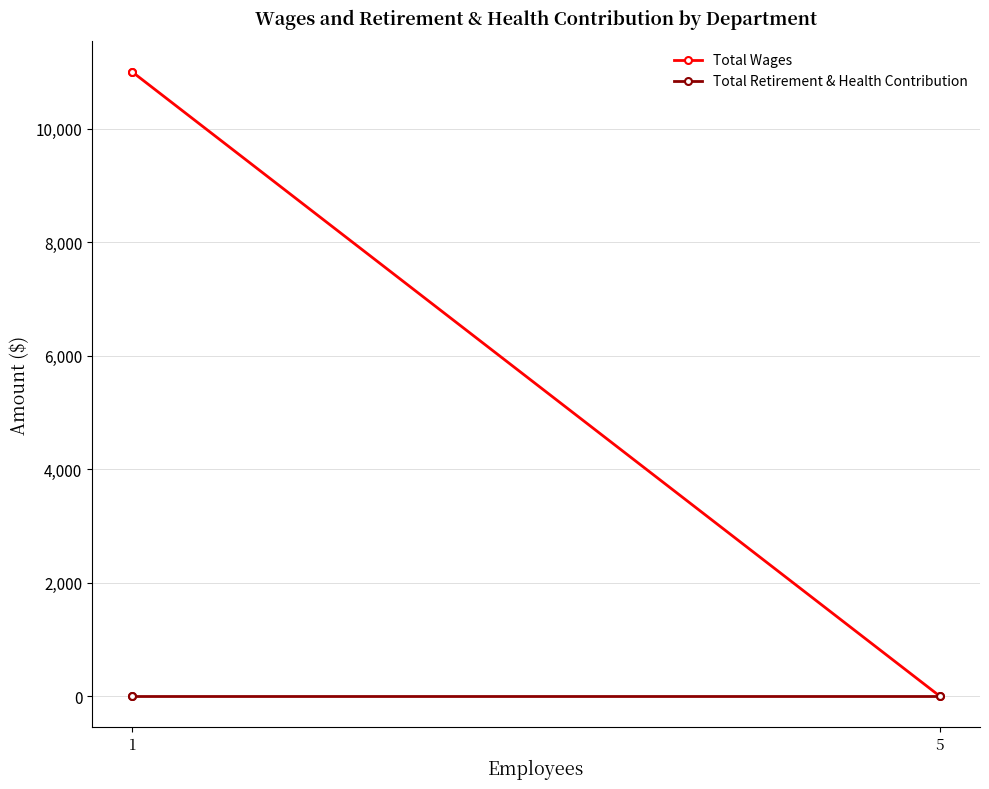

Between 1 and 5, which series saw the biggest shift?

Total Wages